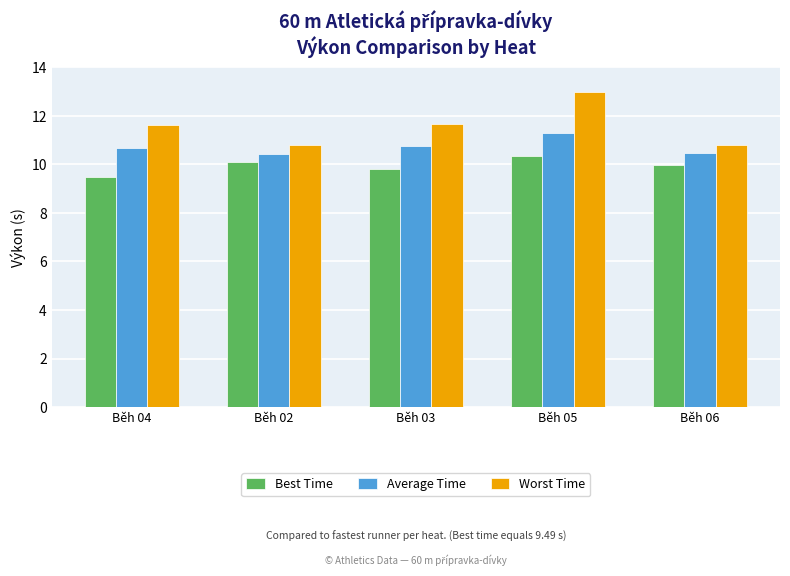

What is the difference between the second highest and minimum values in the Best Time series?

0.6